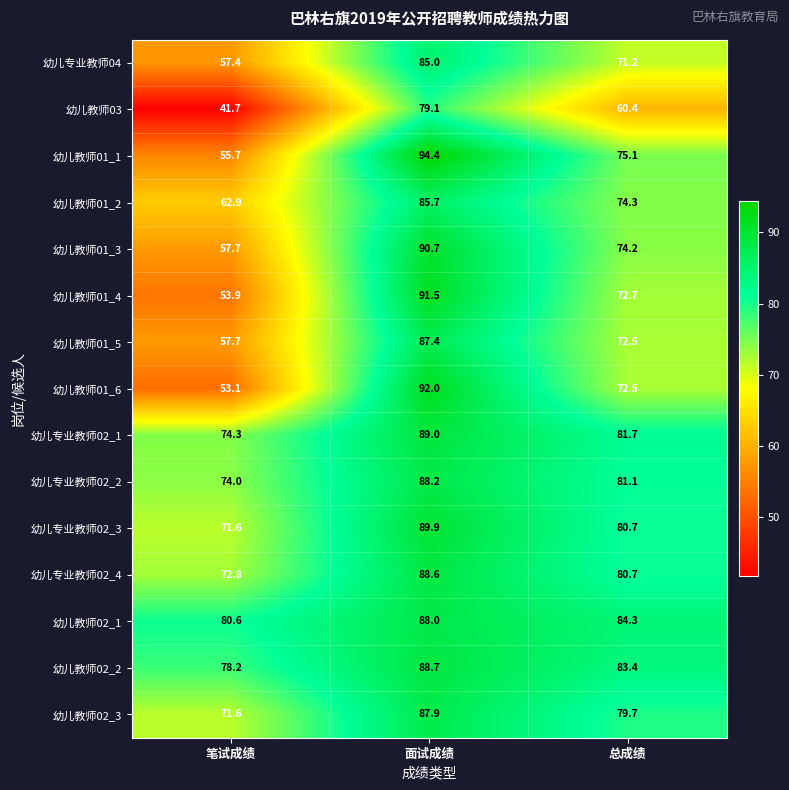

At which category is the sum across all series the highest?

面试成绩